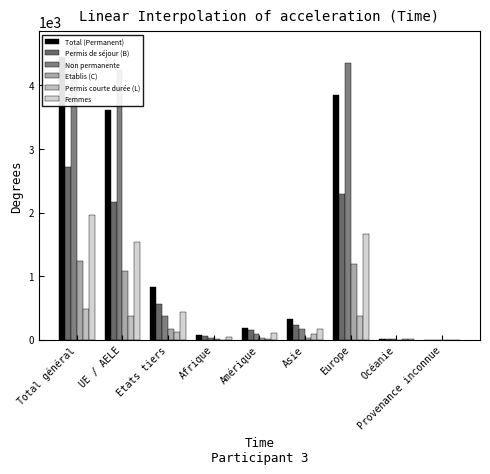

What is the difference between the maximum and minimum values in the Etablis (C) series?

1241